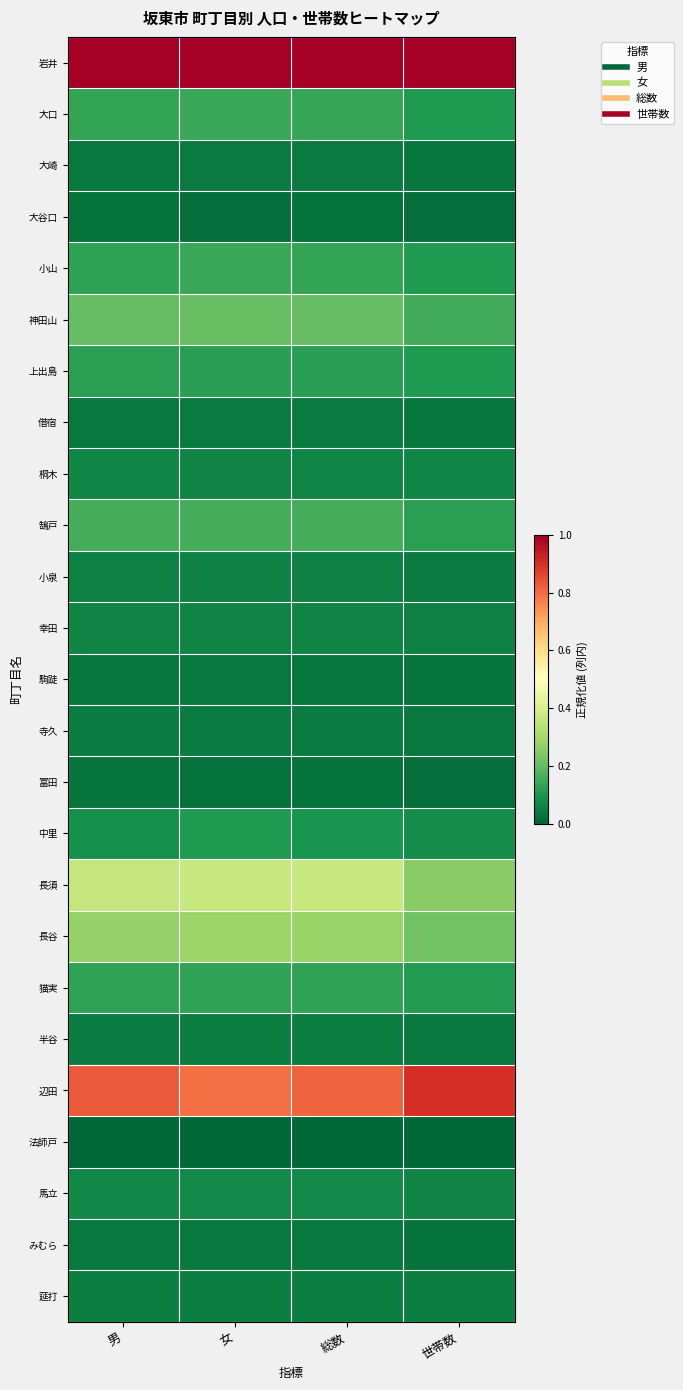

Rank the series by their maximum value, from lowest to highest.

法師戸, 大谷口, 冨田, 駒跿, みむら, 借宿, 大崎, 寺久, 半谷, 莚打, 小泉, 幸田, 桐木, 馬立, 中里, 上出島, 猫実, 小山, 大口, 鵠戸, 神田山, 長谷, 長須, 辺田, 岩井